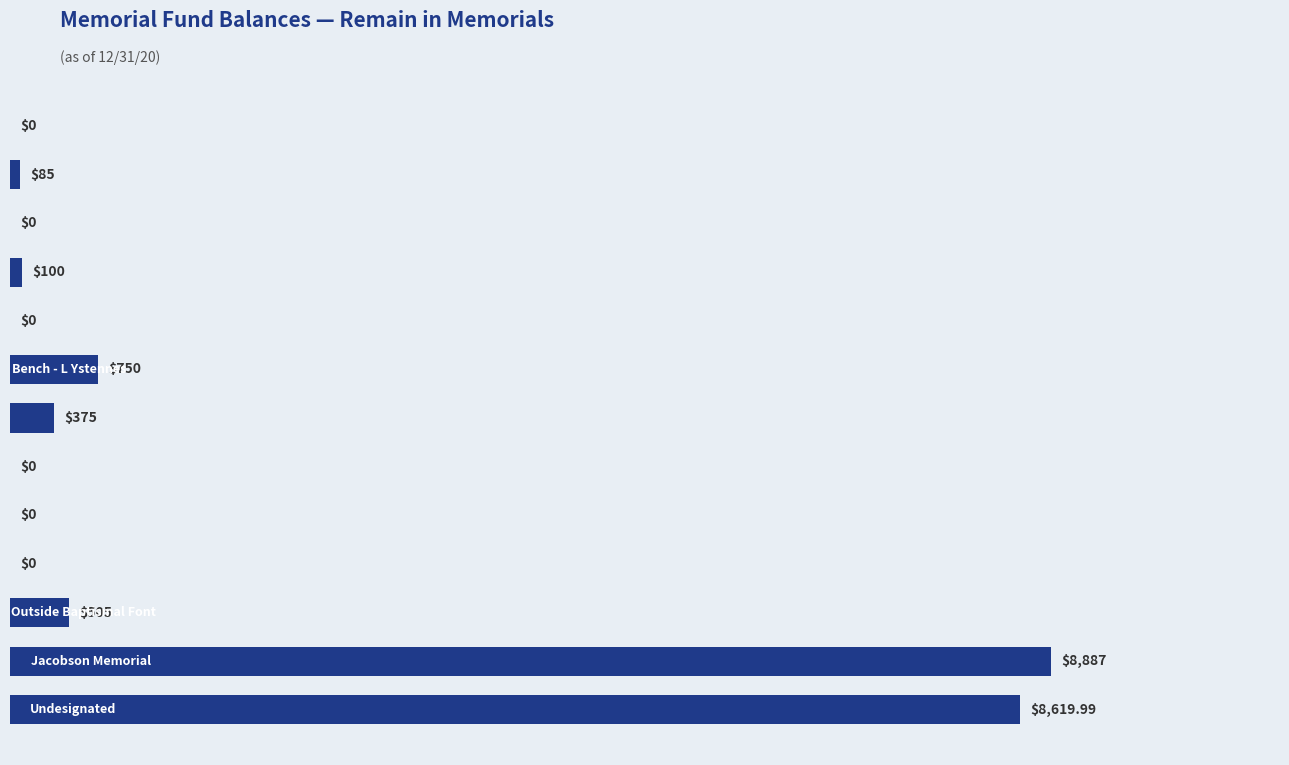

What is the sum of all values?

19322.0